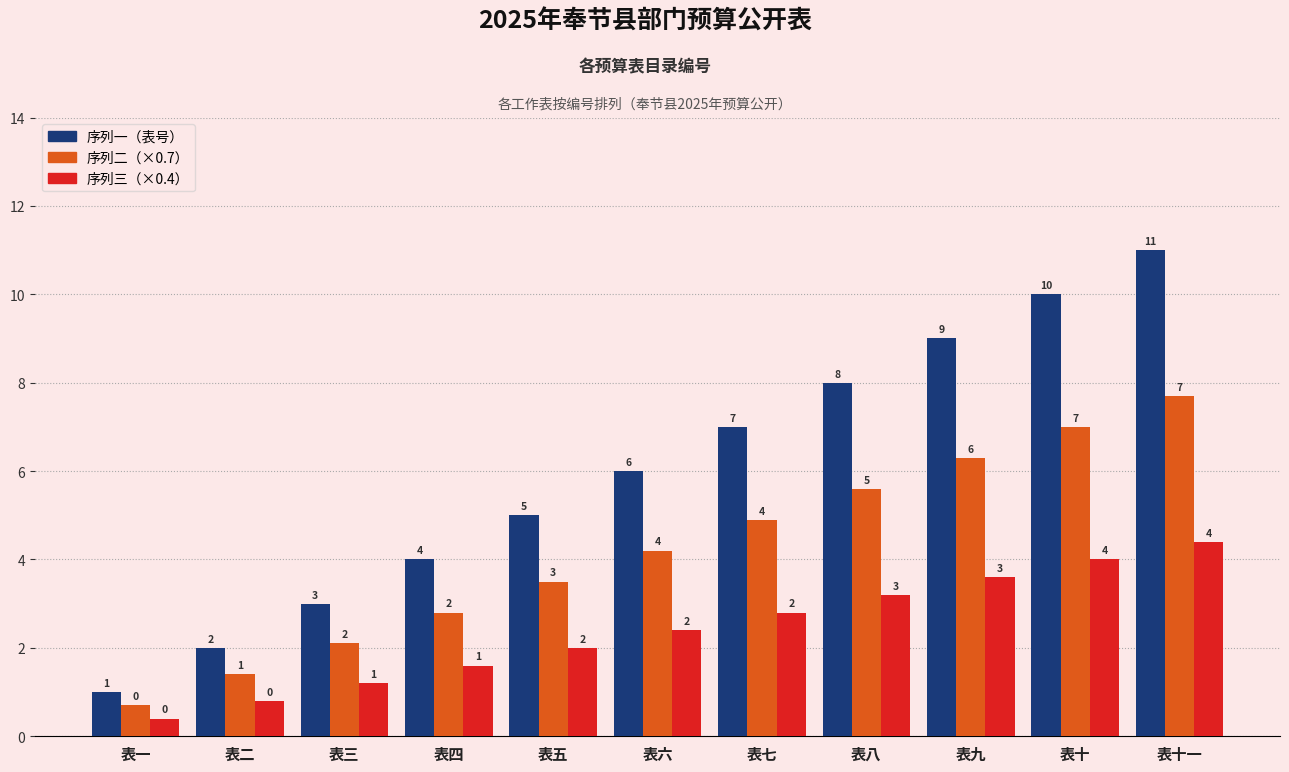

What is the smallest value displayed?

0.4